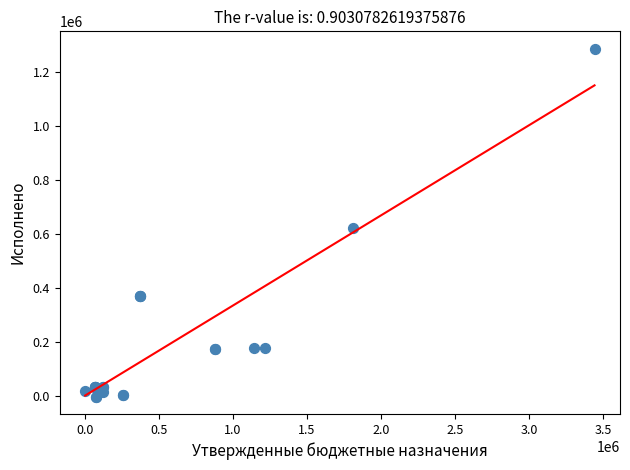

What Y value in the scatter plot is closest to 642676?

623104.6